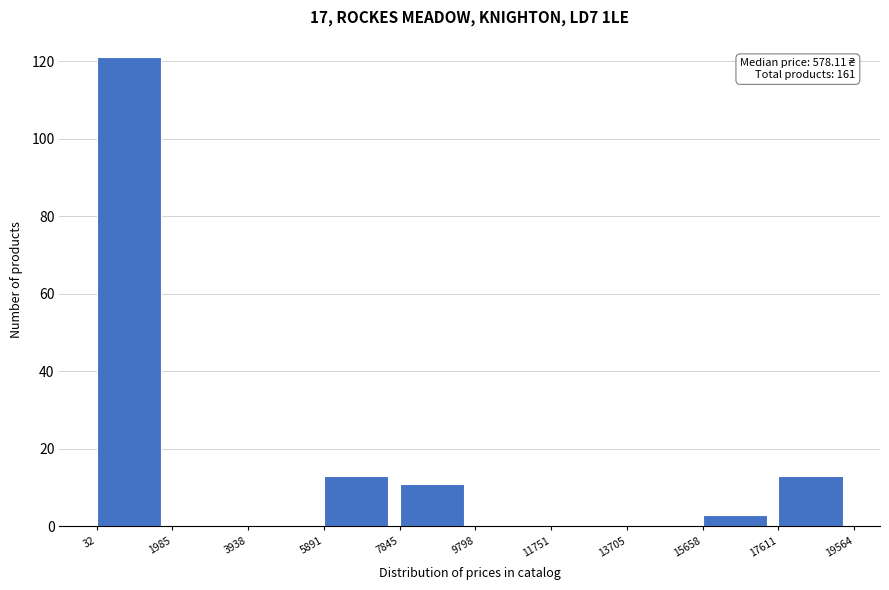

Over which range of the x-axis is the bar tallest?

32 to 1985